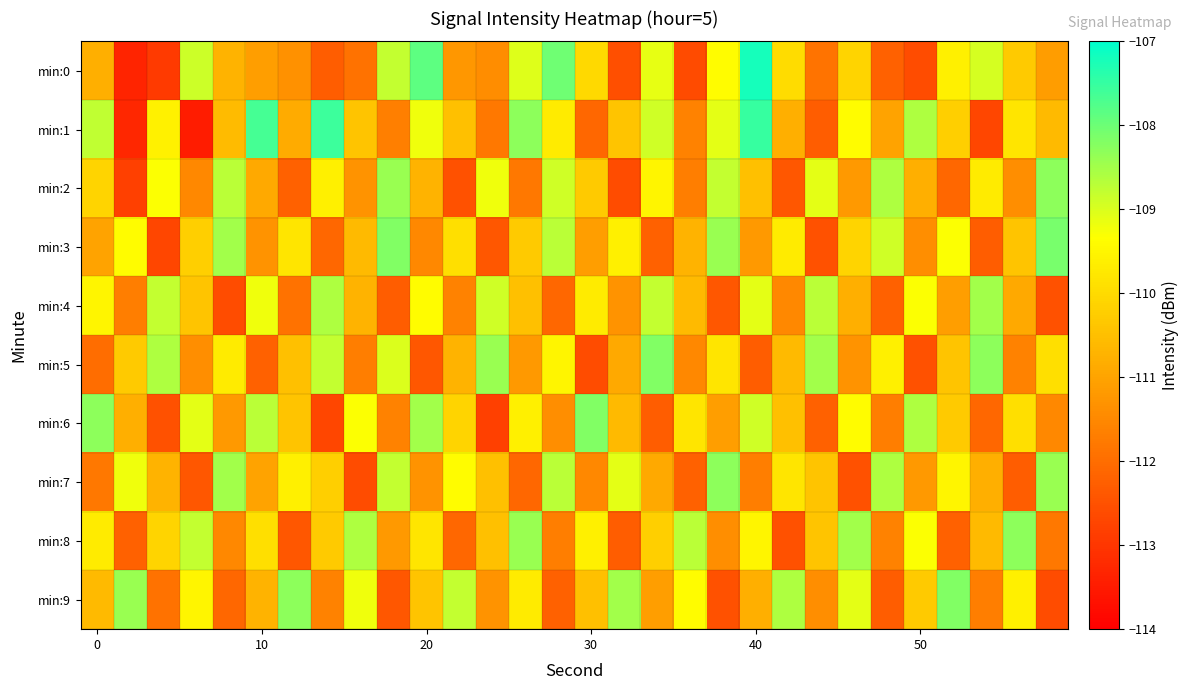

What is the minimum value shown in the chart?

-113.5